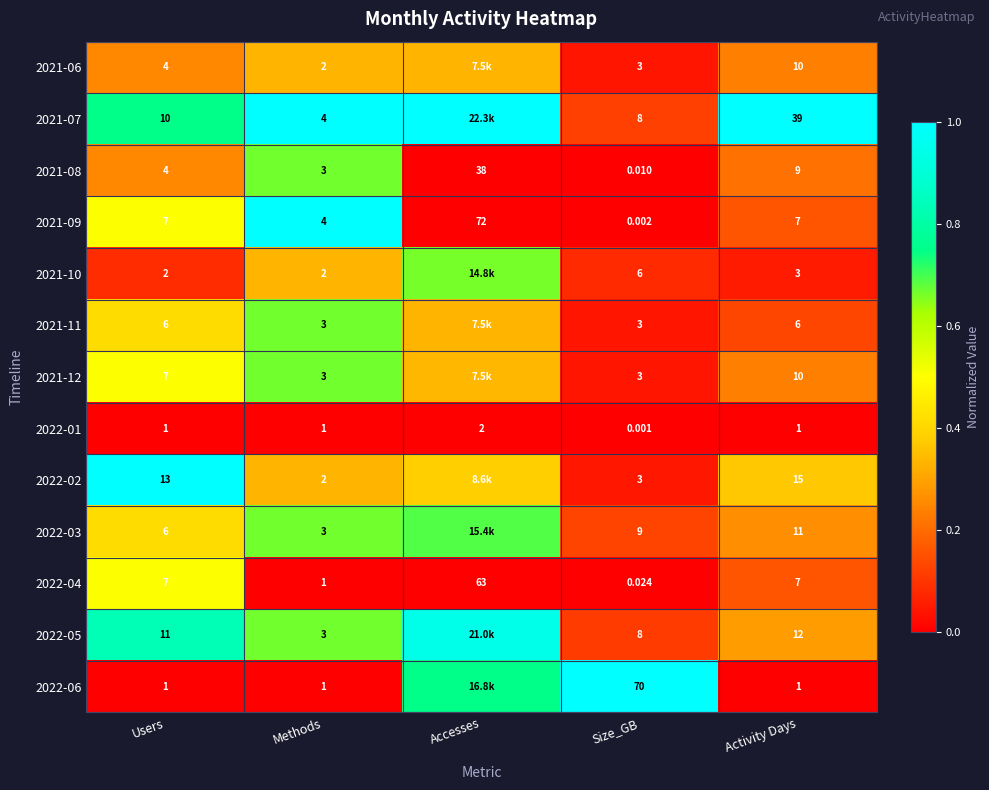

At how many categories does at least one series exceed 0?

5